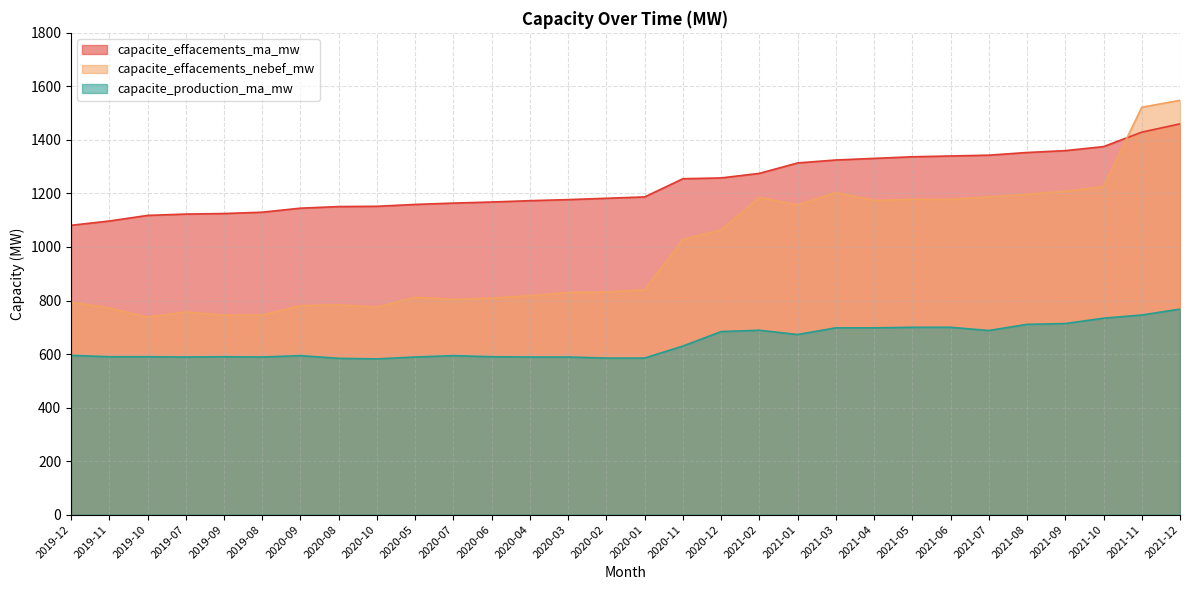

What is the sum of all capacite_effacements_nebef_mw values?

29692